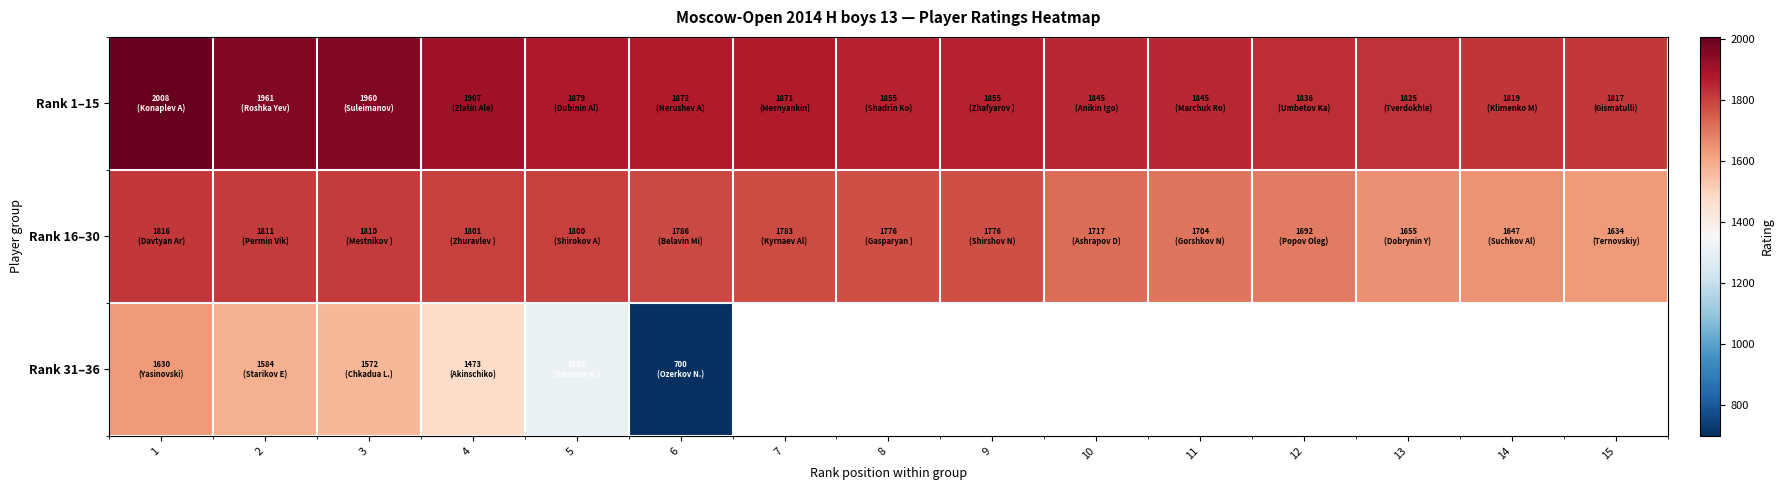

Is the value of Rank 16–30 at 7 greater than the value of Rank 31–36 at 5?

Yes